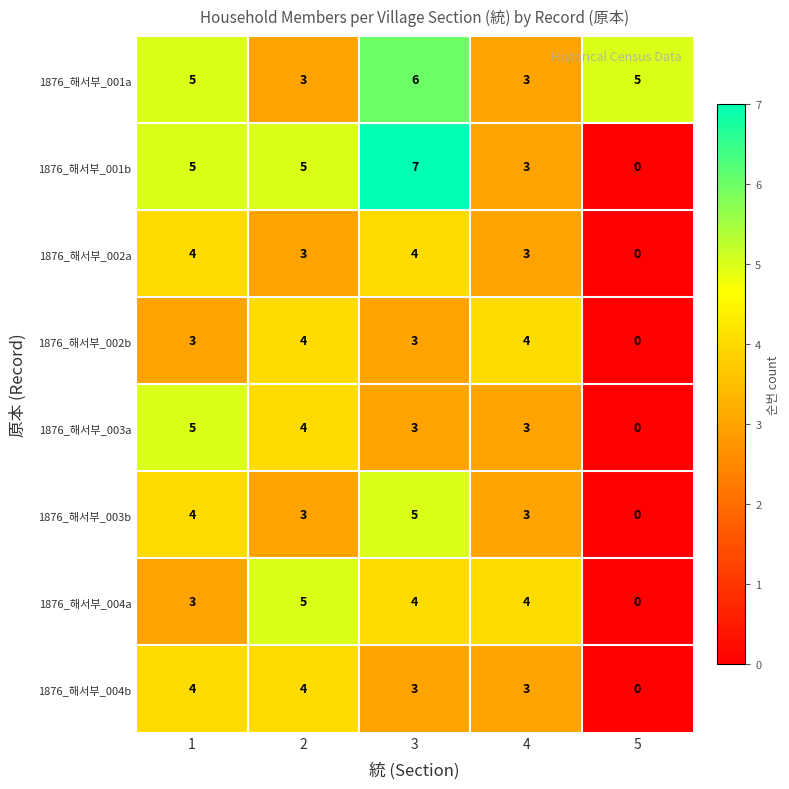

Which category has the lowest value across all series?

5